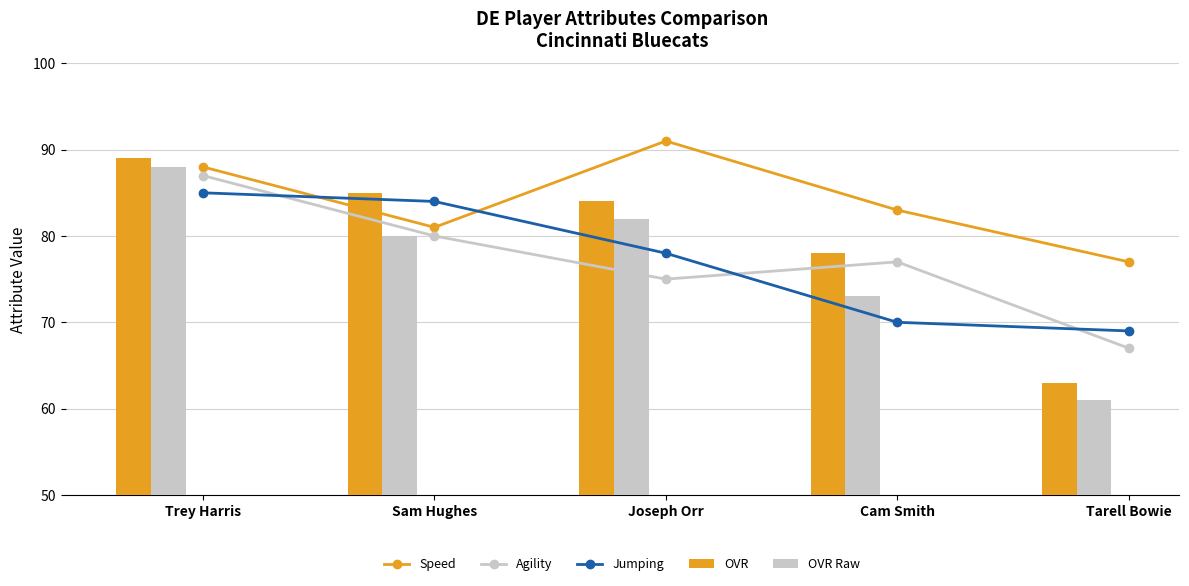

What is the label of the 4th bar from the left?

Cam Smith